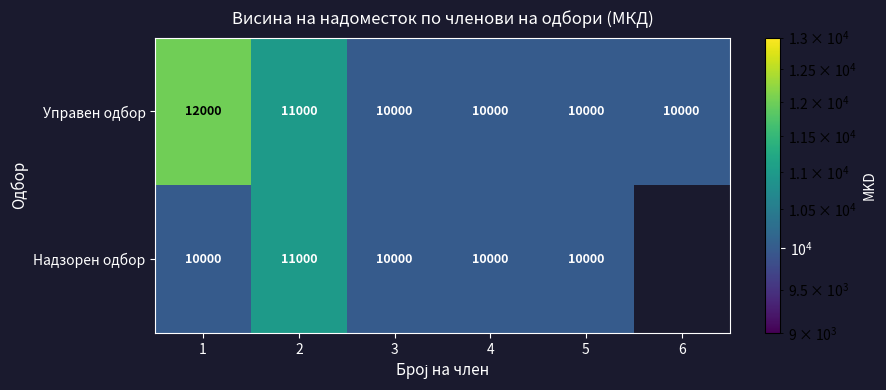

Rank the series at 1 from lowest to highest value.

Надзорен одбор, Управен одбор